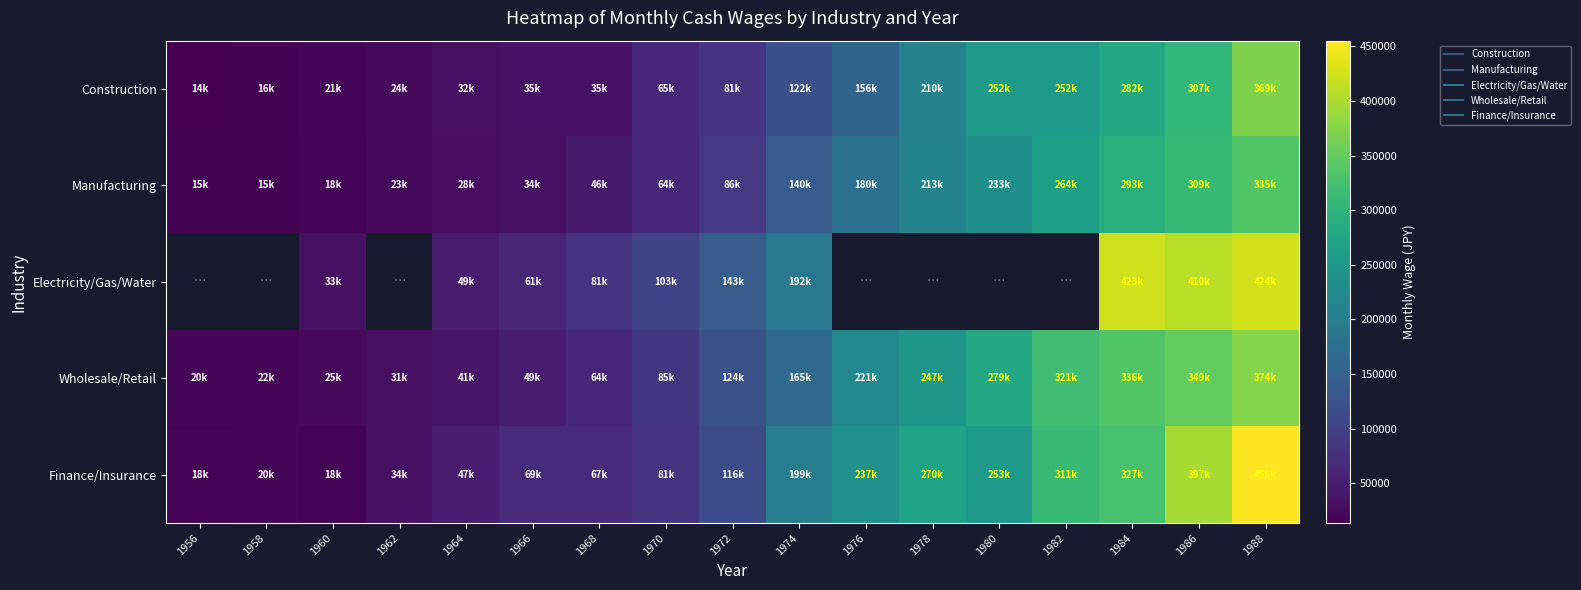

What is the difference between the Manufacturing values at 1970 and 1966?

30117.0